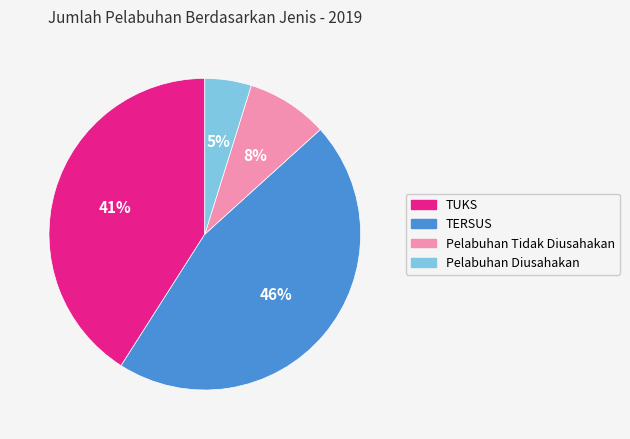

Do Pelabuhan Tidak Diusahakan and Pelabuhan Diusahakan together represent more than half of the pie?

No